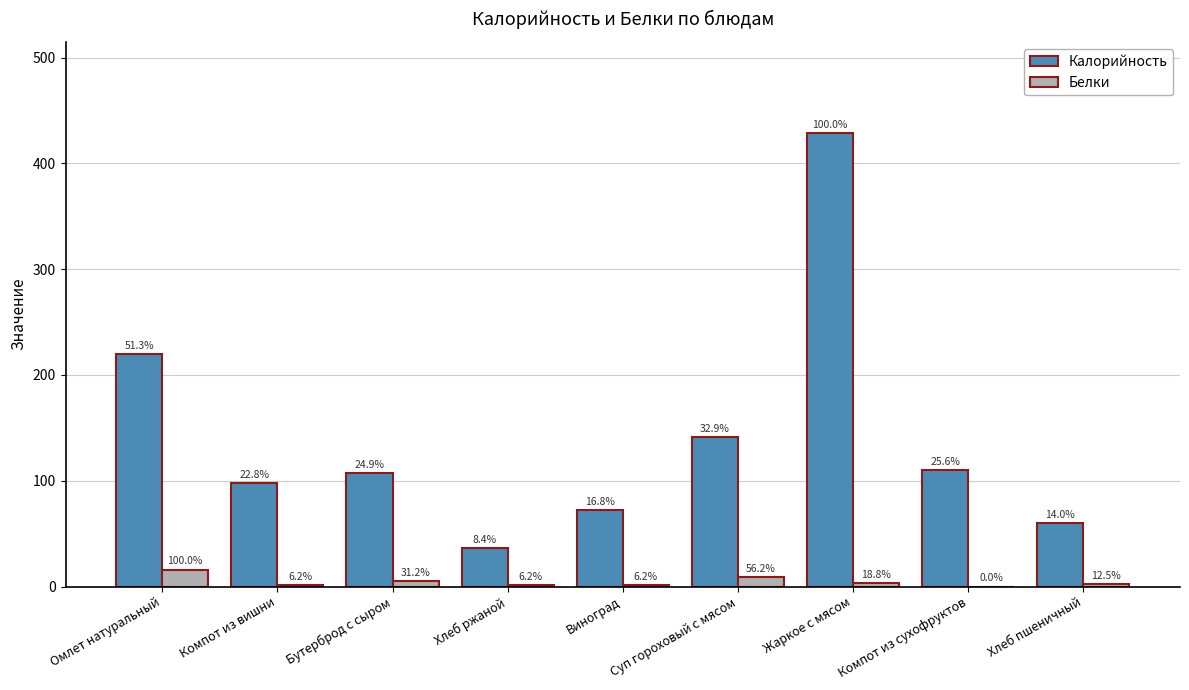

What is the greatest value displayed?

429